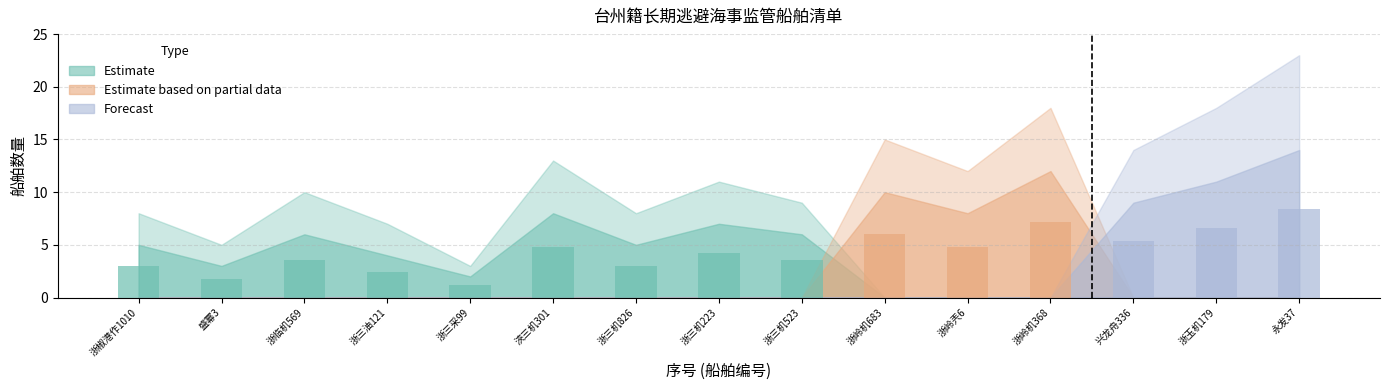

What is the average value?

4.4